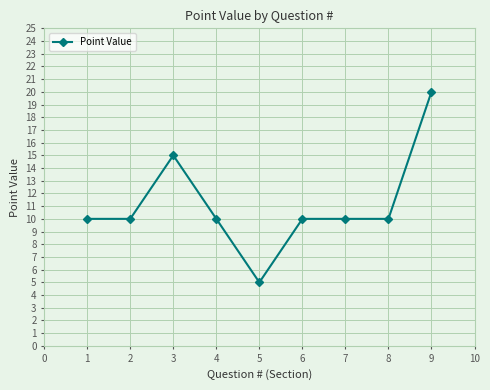

How many data points does each series have?

9